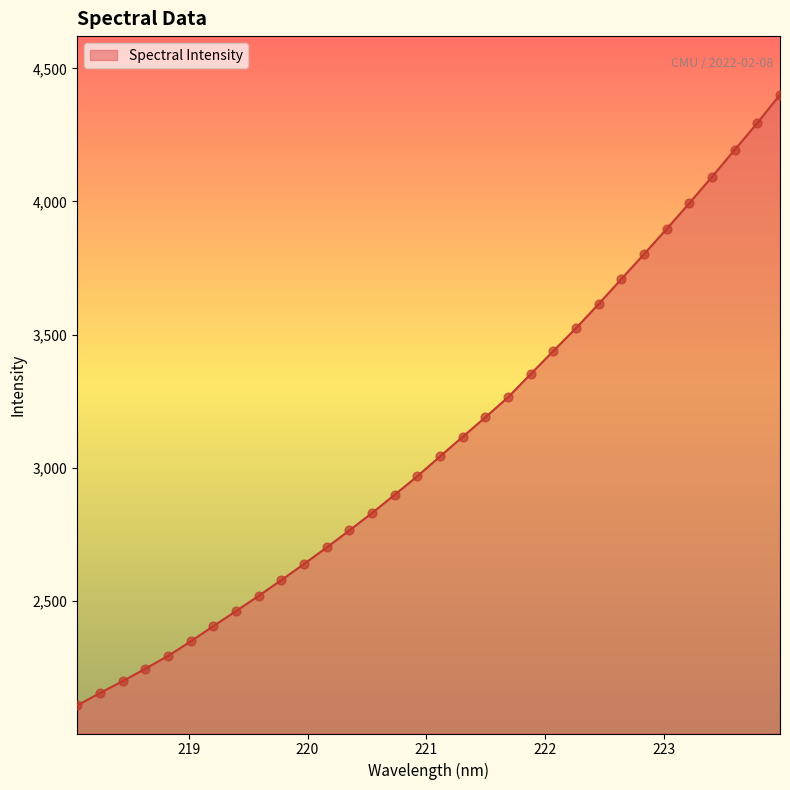

What is the difference between the maximum and minimum values?

2294.0